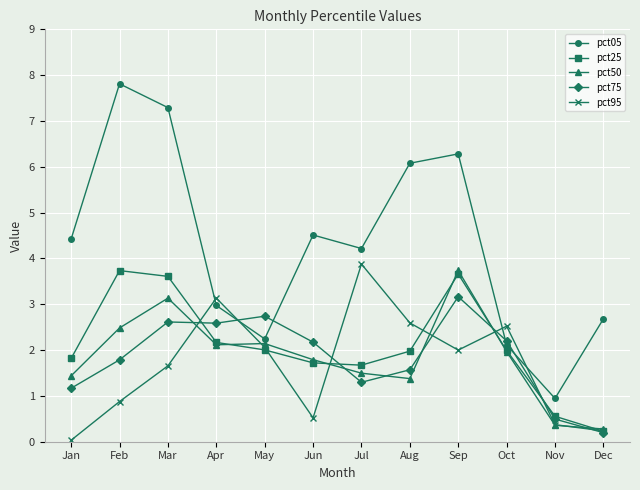

True or false: pct05 has more than 2 interior local peaks.

True